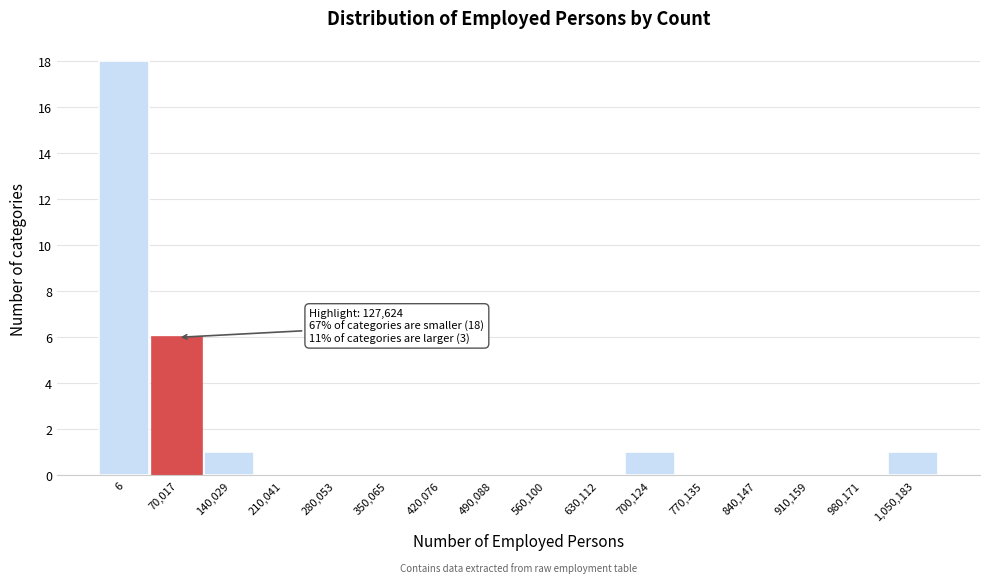

Reading right to left, extract all data points from this chart.

1,050,183=1	980,171=0	910,159=0	840,147=0	770,135=0	700,124=1	630,112=0	560,100=0	490,088=0	420,076=0	350,065=0	280,053=0	210,041=0	140,029=1	70,017=6	6=18